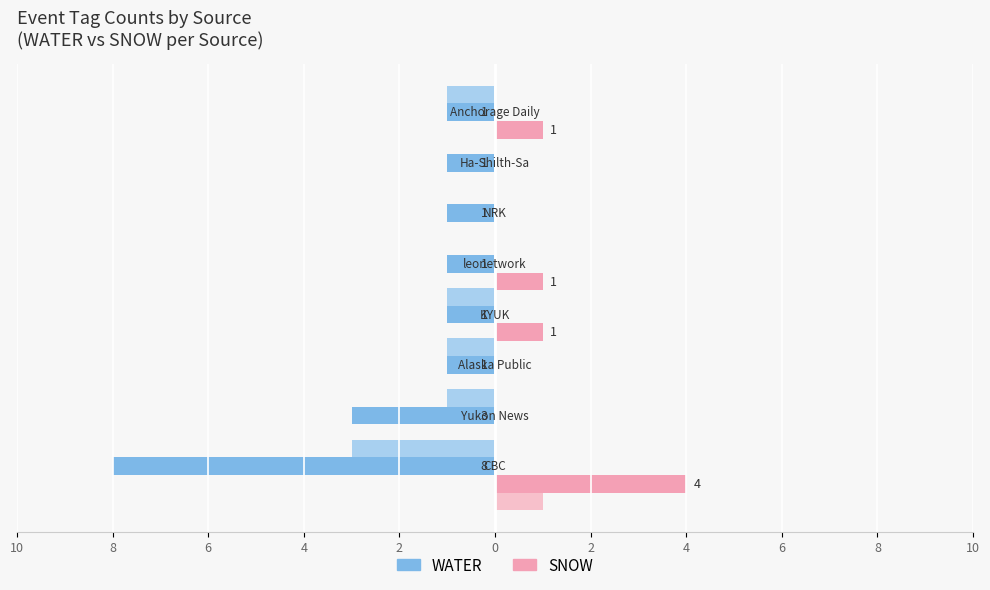

What is the label of the 7th bar from the right?

8